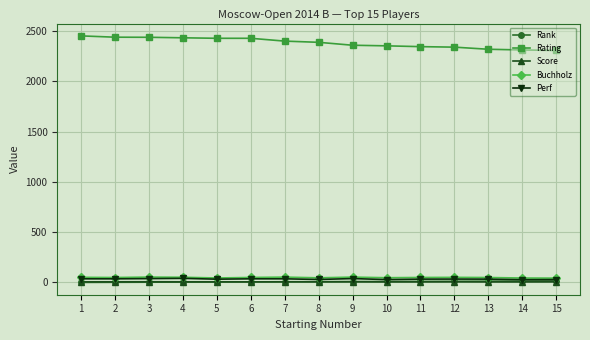

What is the spread (max minus min) of values at 1?

2451.0